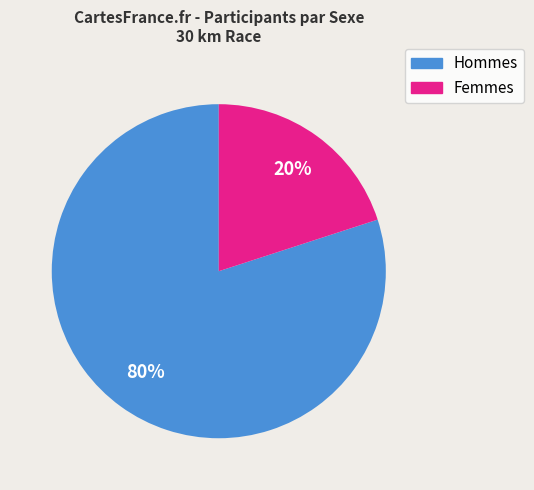

Is there a majority slice in this chart?

Yes